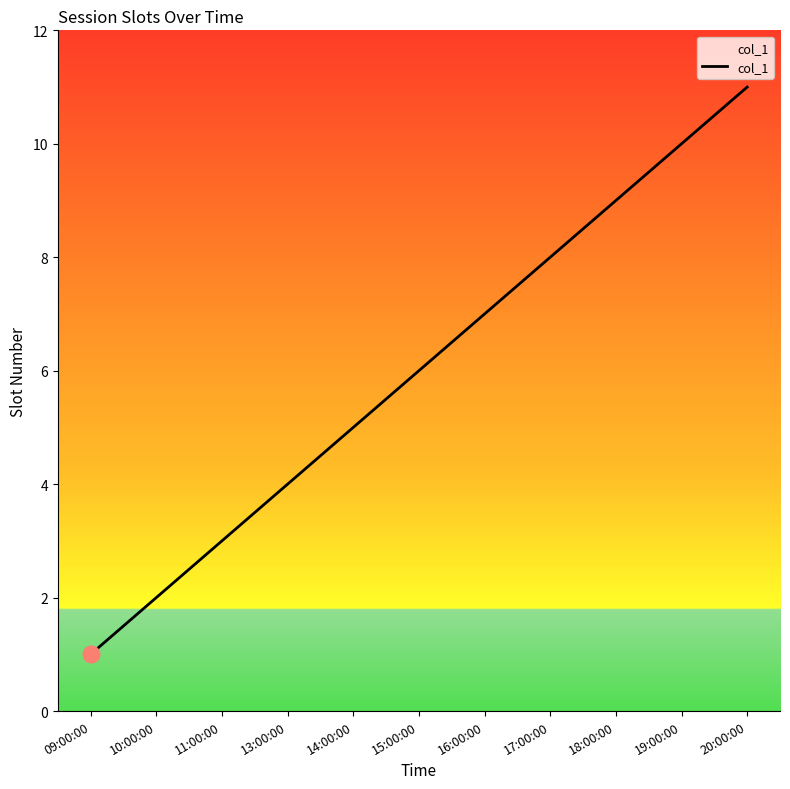

Rank the categories by value from lowest to highest.

09:00:00, 10:00:00, 11:00:00, 13:00:00, 14:00:00, 15:00:00, 16:00:00, 17:00:00, 18:00:00, 19:00:00, 20:00:00